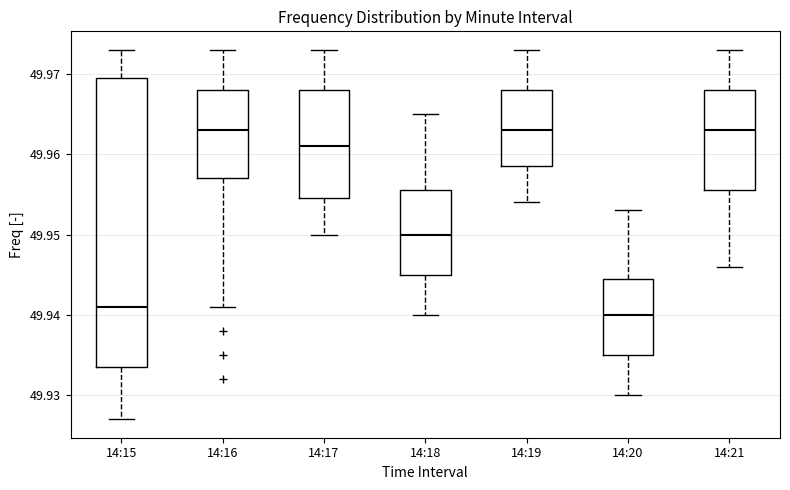

Which box is the tallest, from its lower edge to its upper edge?

14:15